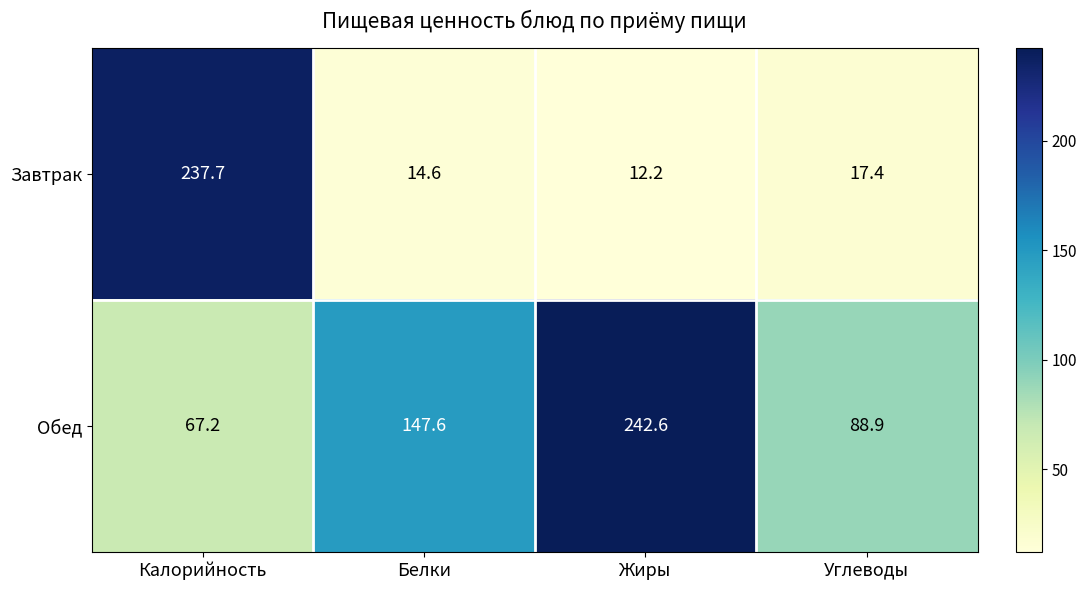

Where does the Завтрак series first go above 17?

Калорийность